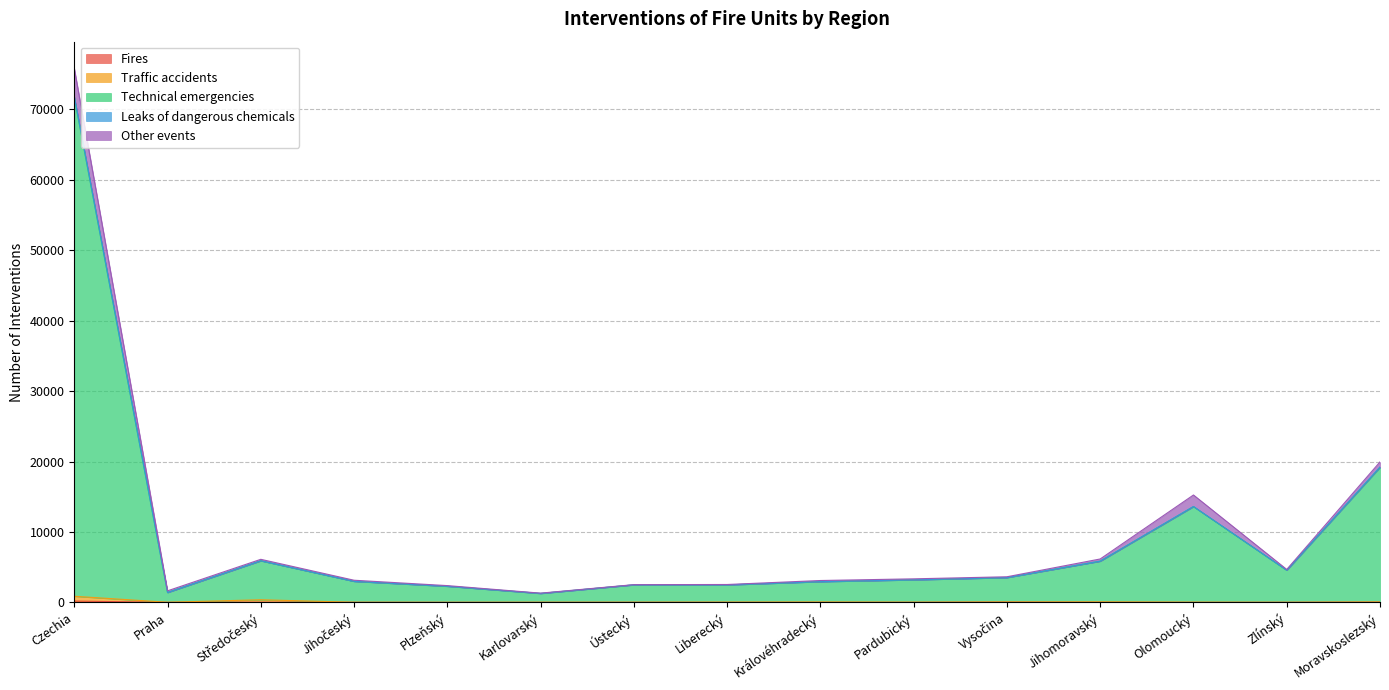

True or false: Fires and Technical emergencies cross at least once.

False